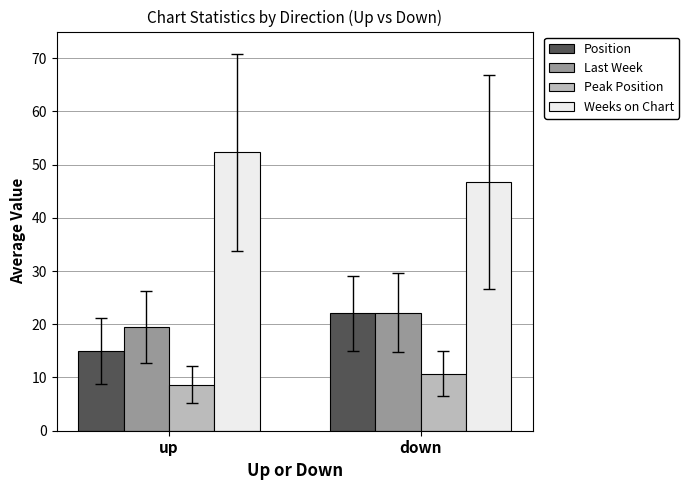

What is the maximum value for Position?

22.0